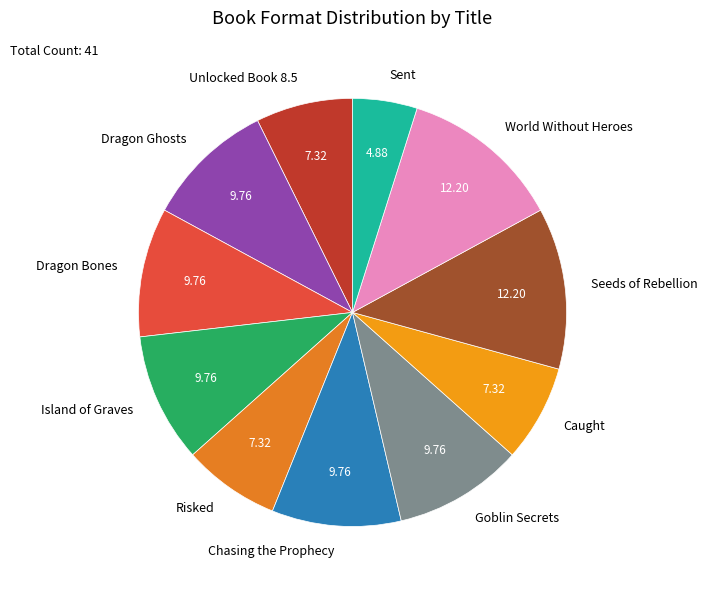

Is World Without Heroes the majority of the pie?

No